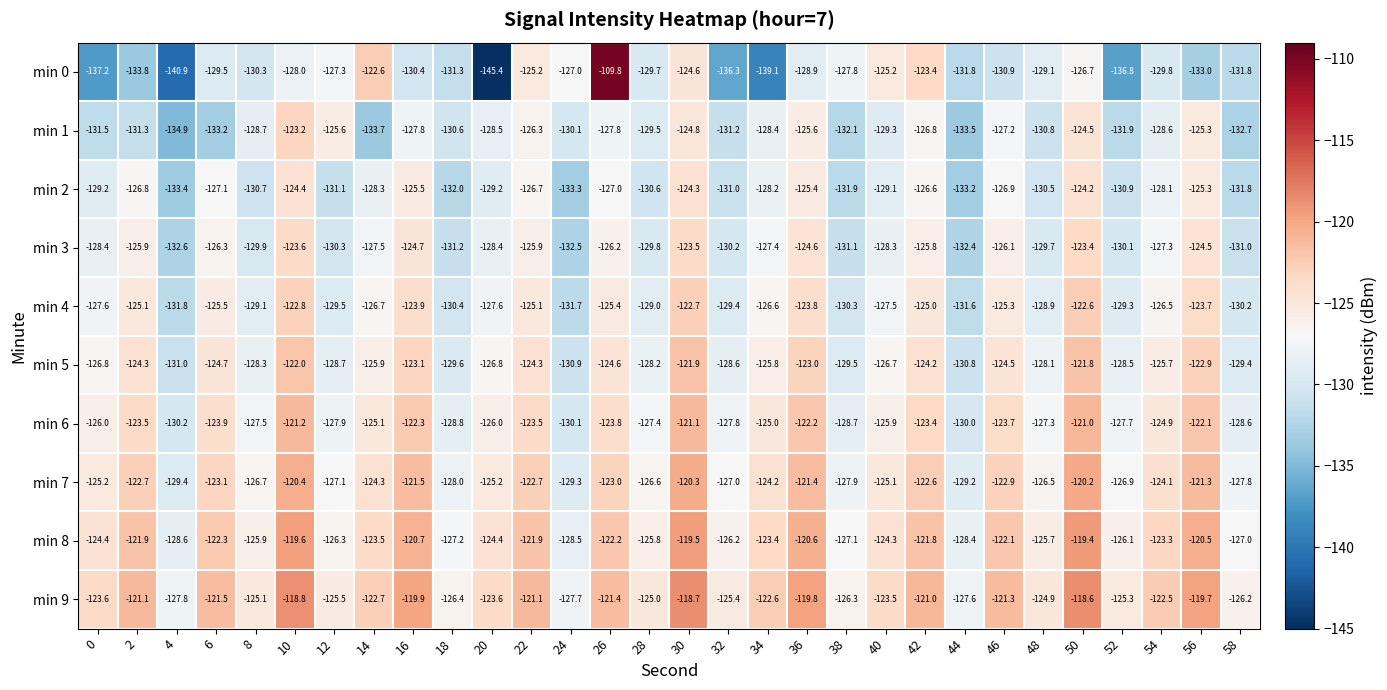

What is the sum of all min 6 values?

-3766.6